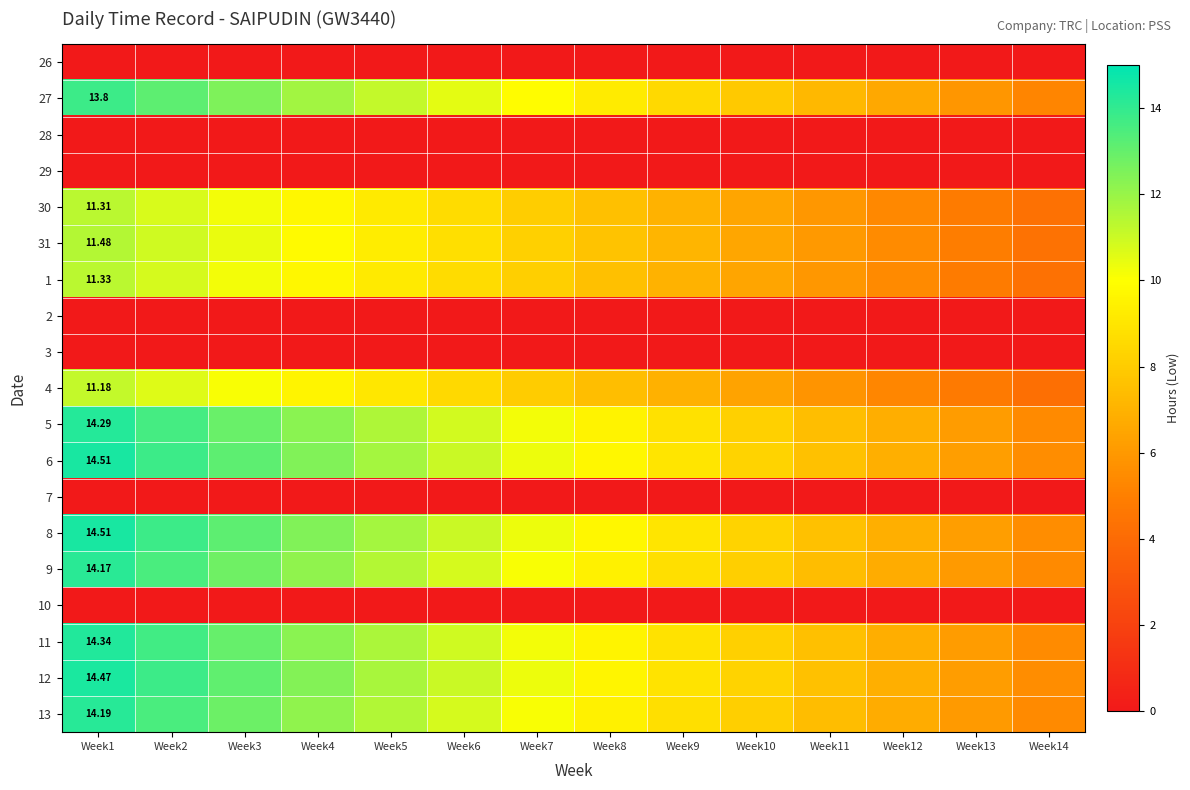

Rank the series at Week12 from lowest to highest value.

26, 28, 29, 2, 3, 7, 10, 4, 30, 1, 31, 27, 9, 13, 5, 11, 12, 6, 8